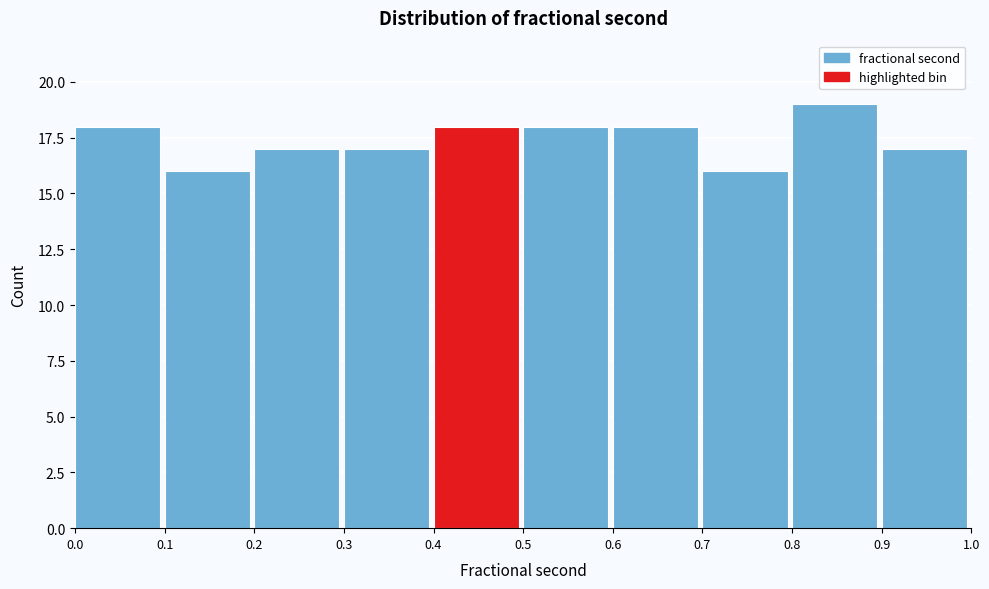

Reading left to right, list every bar in this chart as the range it spans on the x-axis followed by its height. The values are not printed on the chart, so give them approximately, as read against the axis.

0.0 to 0.1: 18
0.1 to 0.2: 16
0.2 to 0.3: 17
0.3 to 0.4: 17
0.4 to 0.5: 18
0.5 to 0.6: 18
0.6 to 0.7: 18
0.7 to 0.8: 16
0.8 to 0.9: 19
0.9 to 1.0: 17